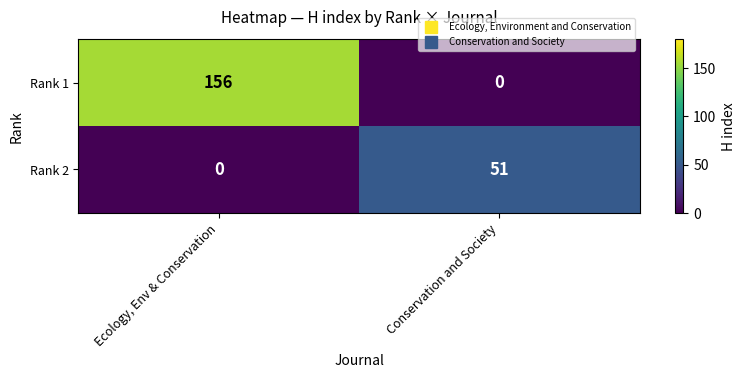

The Rank 1 series shows 231 at Ecology, Env & Conservation. True or false?

False